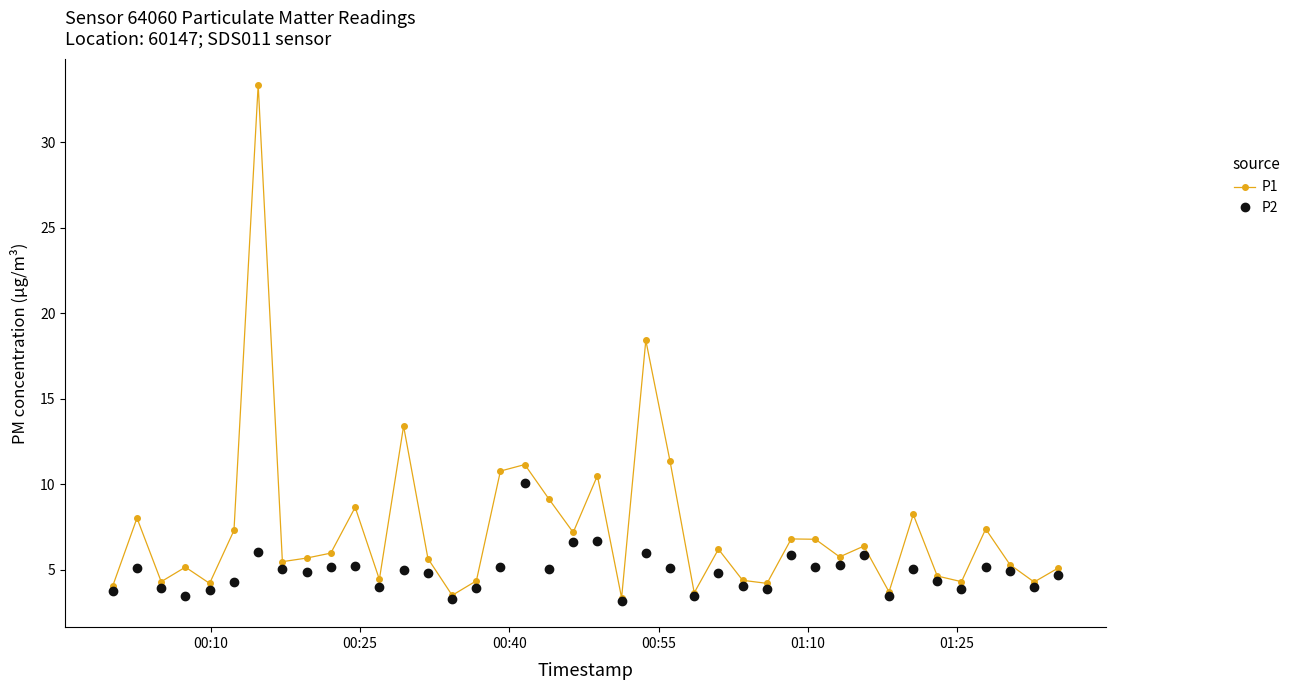

How many interior local valleys does the P1 series have?

13